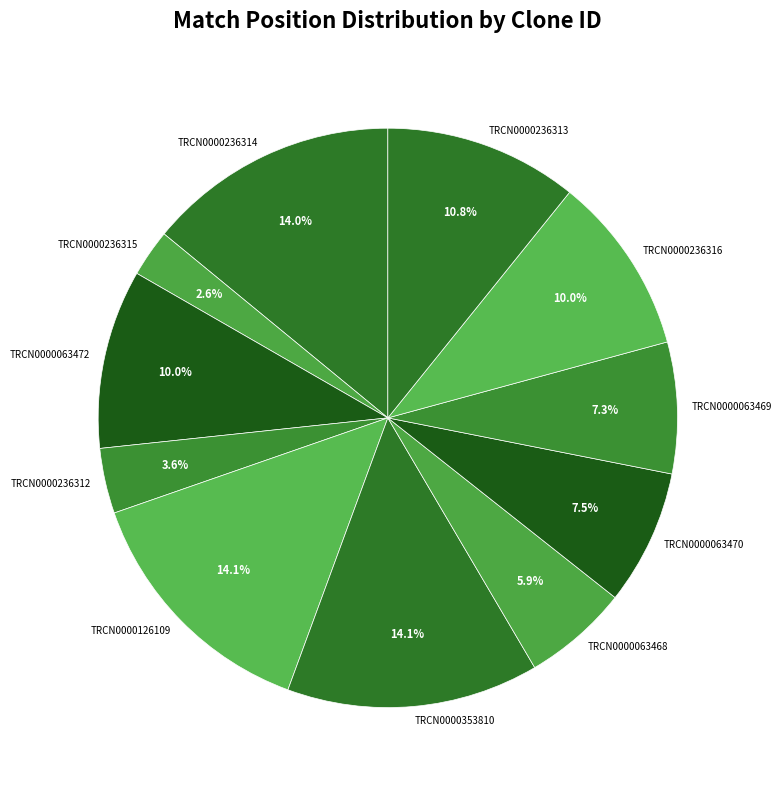

How many segments does this pie chart have?

11